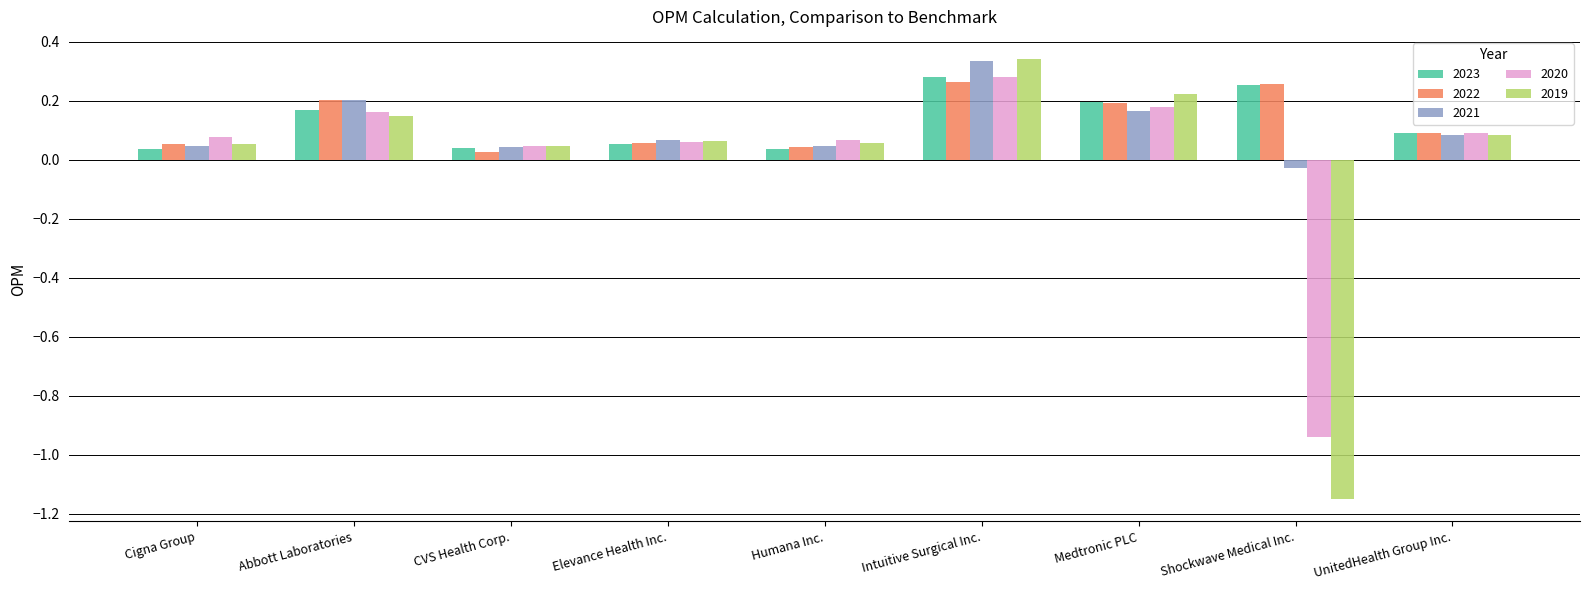

What is the total value across all series at Medtronic PLC?

1.0